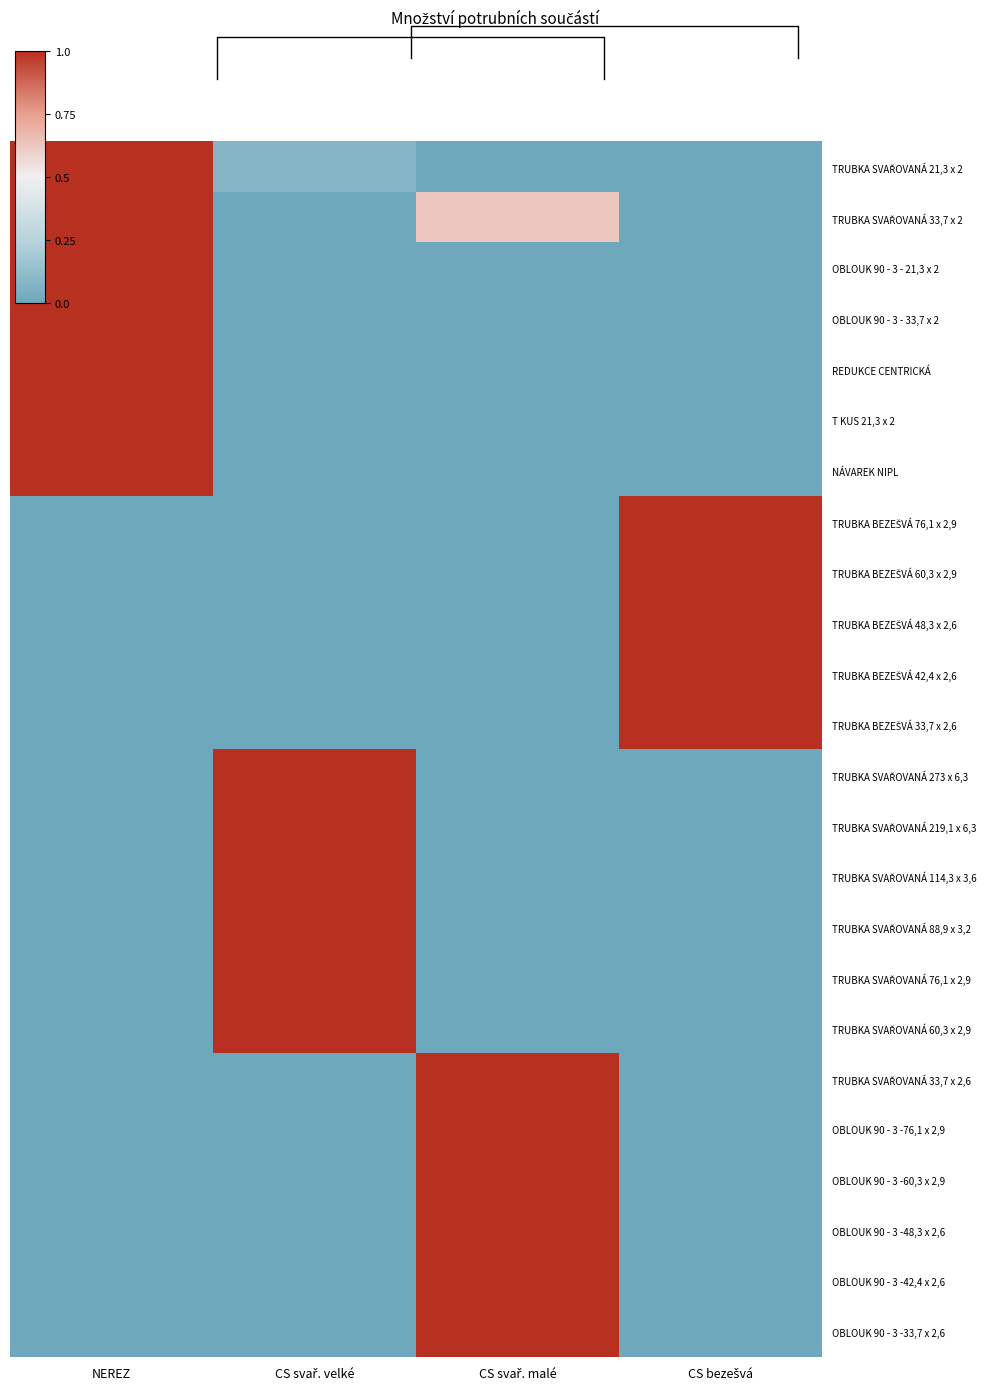

Is the value of TRUBKA SVAŘOVANÁ 60,3 x 2,9 at NEREZ greater than the value of TRUBKA BEZEŠVÁ 60,3 x 2,9 at CS svař. malé?

No